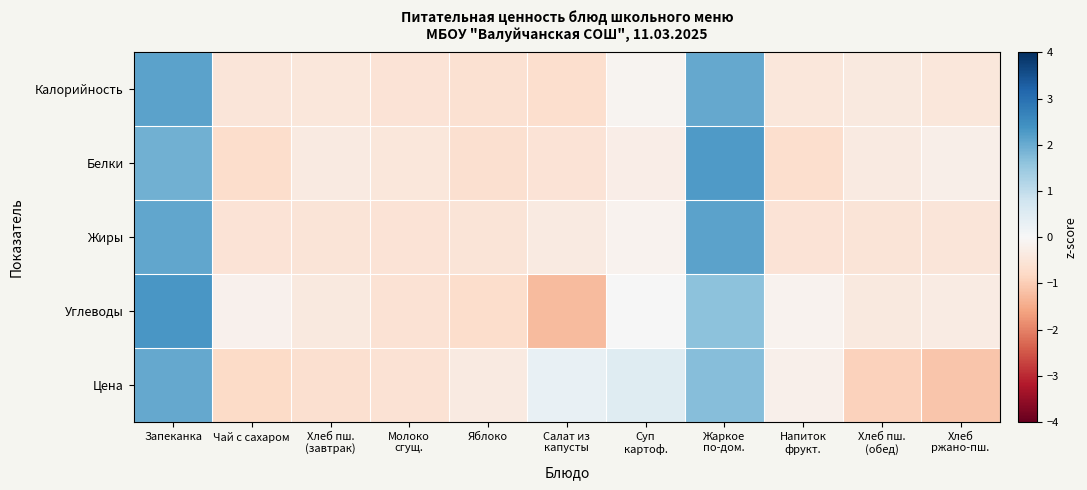

Reading left to right, extract all data points from this chart.

Калорийность: Запеканка=2.2	Чай с сахаром=-0.5	Хлеб пш.
(завтрак)=-0.5	Молоко
сгущ.=-0.6	Яблоко=-0.6	Салат из
капусты=-0.7	Суп
картоф.=-0.1	Жаркое
по-дом.=2.0	Напиток
фрукт.=-0.5	Хлеб пш.
(обед)=-0.4	Хлеб
ржано-пш.=-0.5
Белки: Запеканка=1.9	Чай с сахаром=-0.7	Хлеб пш.
(завтрак)=-0.3	Молоко
сгущ.=-0.4	Яблоко=-0.6	Салат из
капусты=-0.5	Суп
картоф.=-0.3	Жаркое
по-дом.=2.3	Напиток
фрукт.=-0.7	Хлеб пш.
(обед)=-0.3	Хлеб
ржано-пш.=-0.2
Жиры: Запеканка=2.1	Чай с сахаром=-0.6	Хлеб пш.
(завтрак)=-0.5	Молоко
сгущ.=-0.6	Яблоко=-0.5	Салат из
капусты=-0.4	Суп
картоф.=-0.1	Жаркое
по-дом.=2.1	Напиток
фрукт.=-0.5	Хлеб пш.
(обед)=-0.5	Хлеб
ржано-пш.=-0.5
Углеводы: Запеканка=2.3	Чай с сахаром=-0.2	Хлеб пш.
(завтрак)=-0.4	Молоко
сгущ.=-0.6	Яблоко=-0.7	Салат из
капусты=-1.3	Суп
картоф.=0.0	Жаркое
по-дом.=1.6	Напиток
фрукт.=-0.1	Хлеб пш.
(обед)=-0.4	Хлеб
ржано-пш.=-0.3
Цена: Запеканка=2.0	Чай с сахаром=-0.8	Хлеб пш.
(завтрак)=-0.6	Молоко
сгущ.=-0.6	Яблоко=-0.4	Салат из
капусты=0.3	Суп
картоф.=0.5	Жаркое
по-дом.=1.7	Напиток
фрукт.=-0.2	Хлеб пш.
(обед)=-0.9	Хлеб
ржано-пш.=-1.1